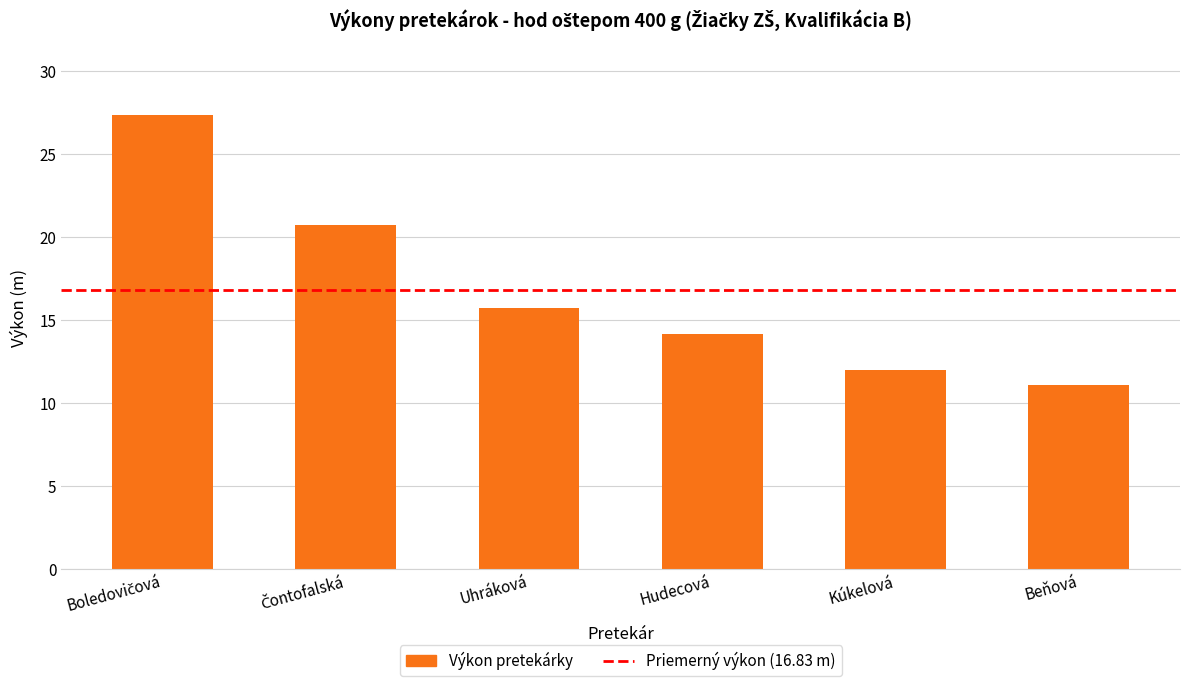

What is the label of the 4th bar from the left?

Hudecová